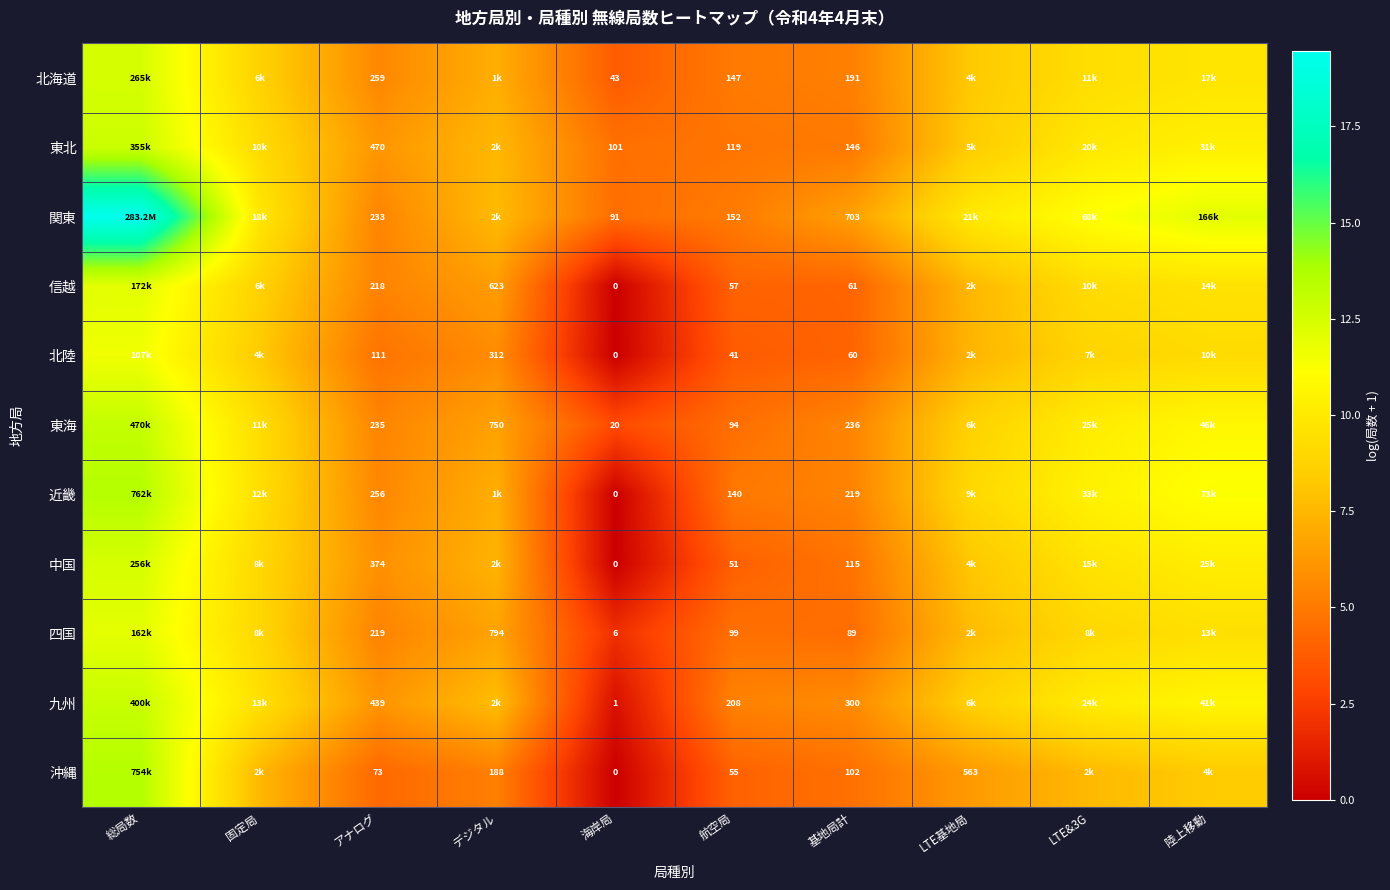

How many series are shown in this chart?

11